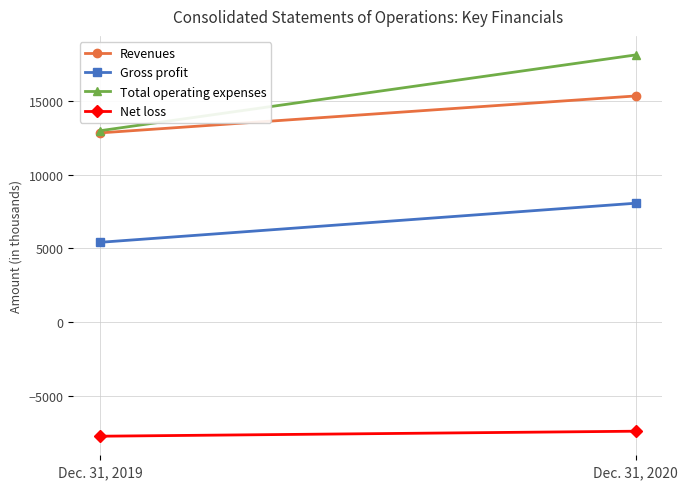

What is the difference between the Net loss values at Dec. 31, 2020 and Dec. 31, 2019?

340